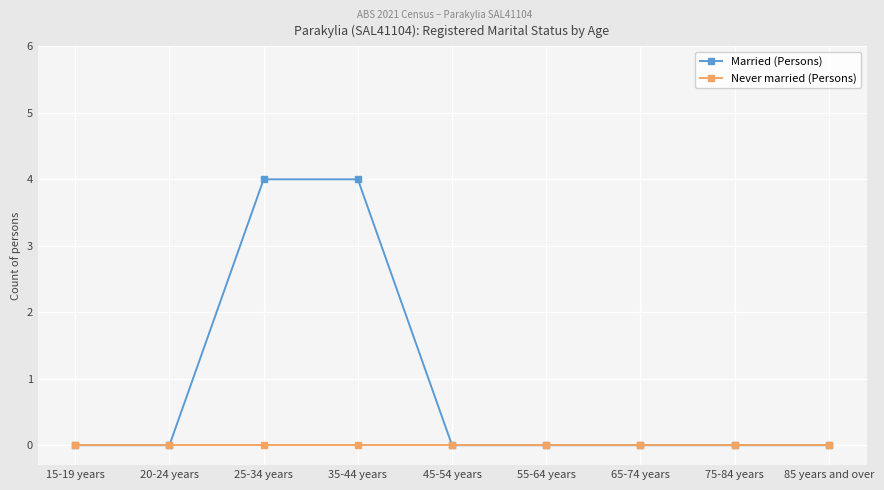

What is the average value of the Married (Persons) series?

1